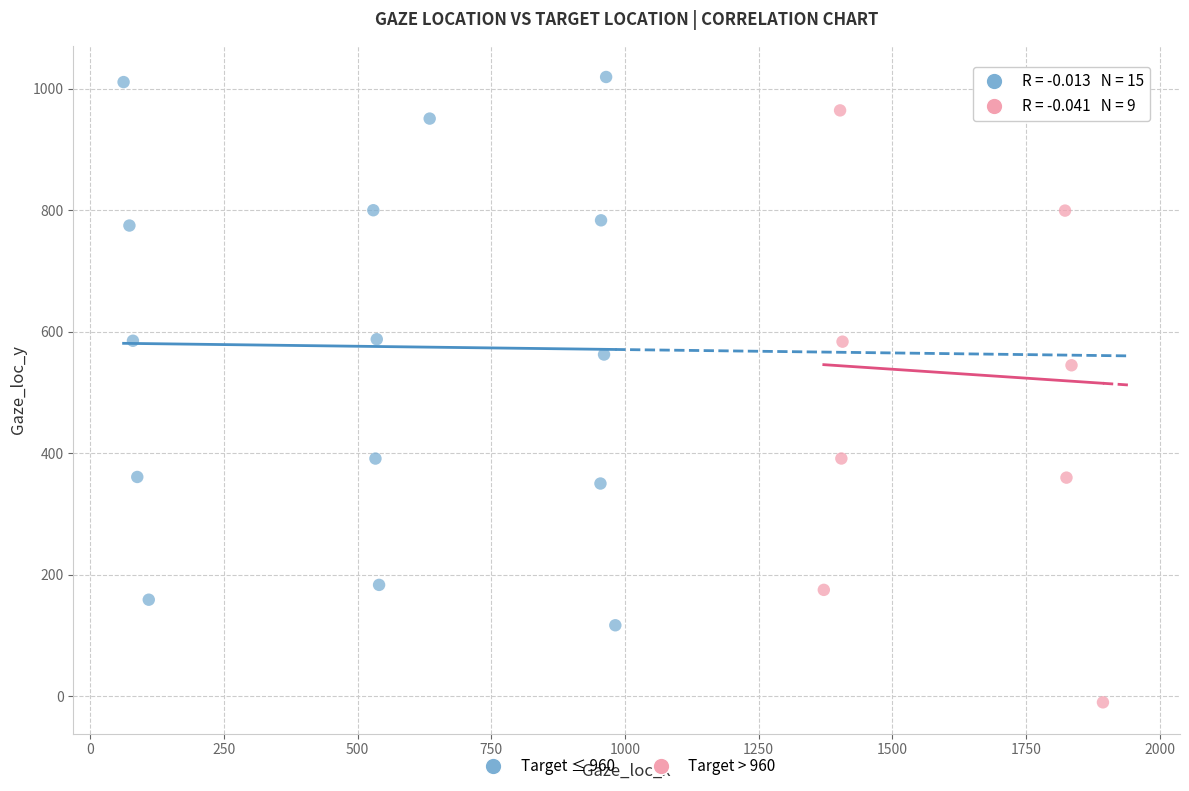

Which series has the widest spread of Y values?

Target > 960